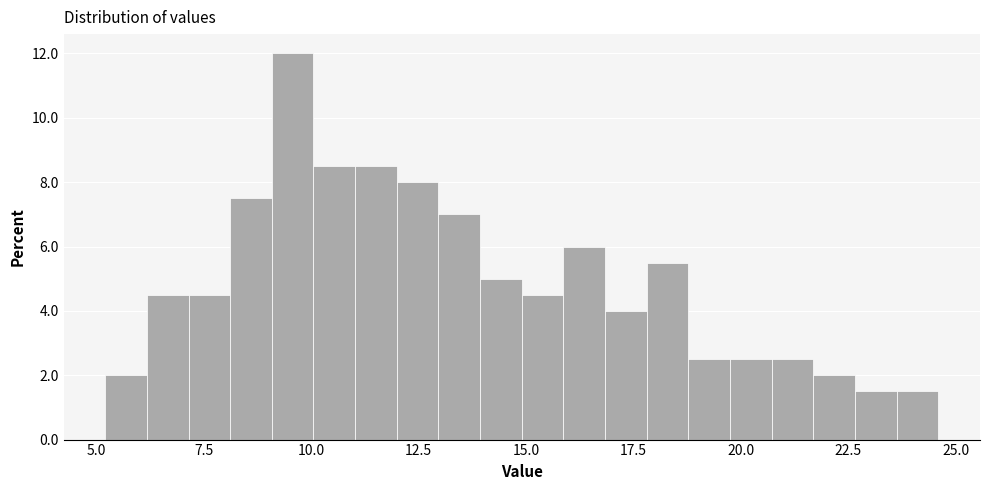

Around what value on the x-axis is the tallest bar? Give the approximate position of its centre, as read against the axis.

9.5